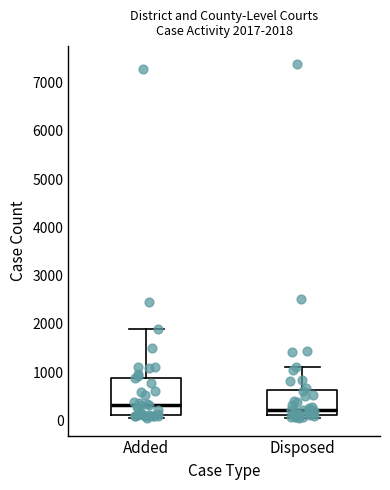

Comparing the boxes themselves (not the whiskers), which one is the tallest?

Added